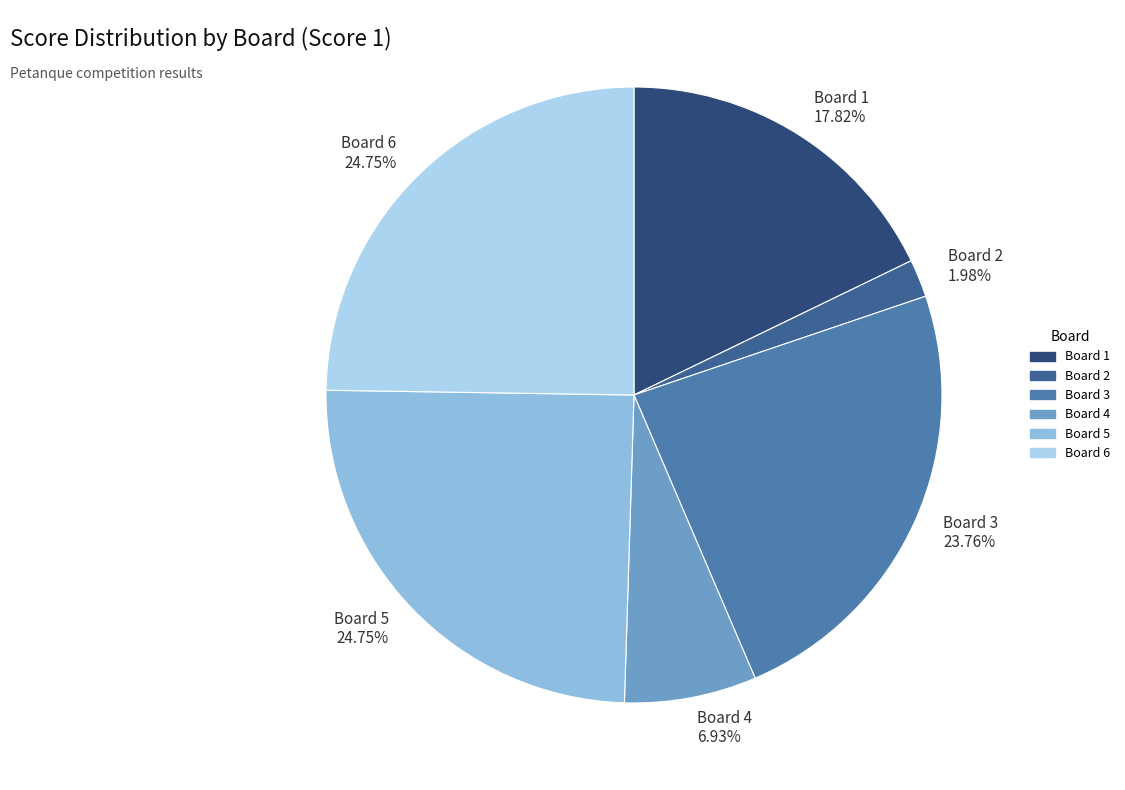

What is the smallest slice in the pie chart?

Board 2